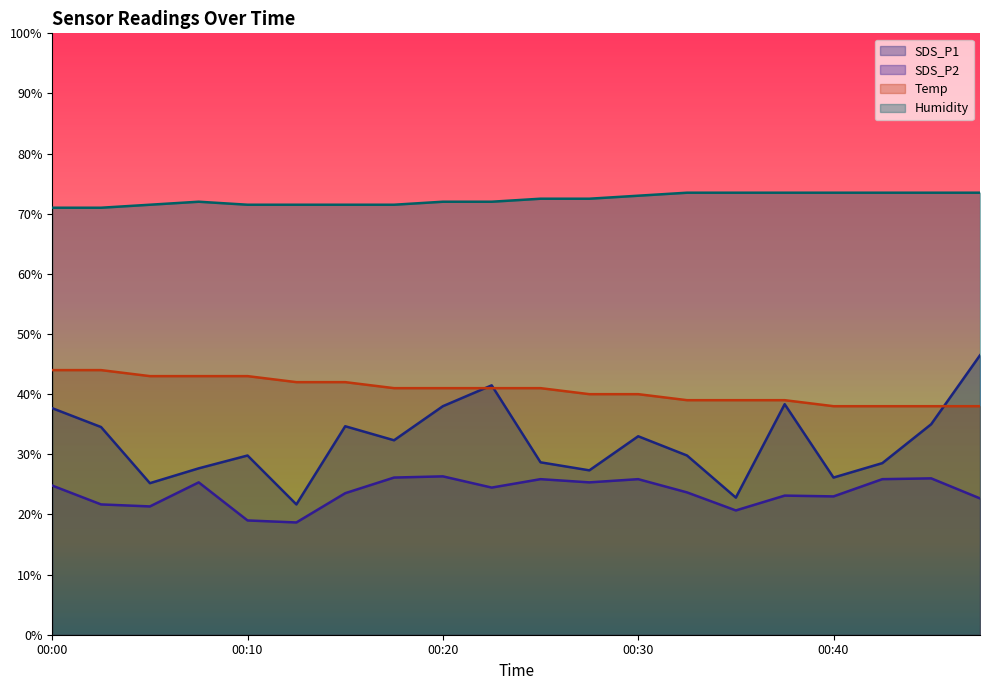

Which series changed the most between 00:22 and 00:32?

SDS_P1